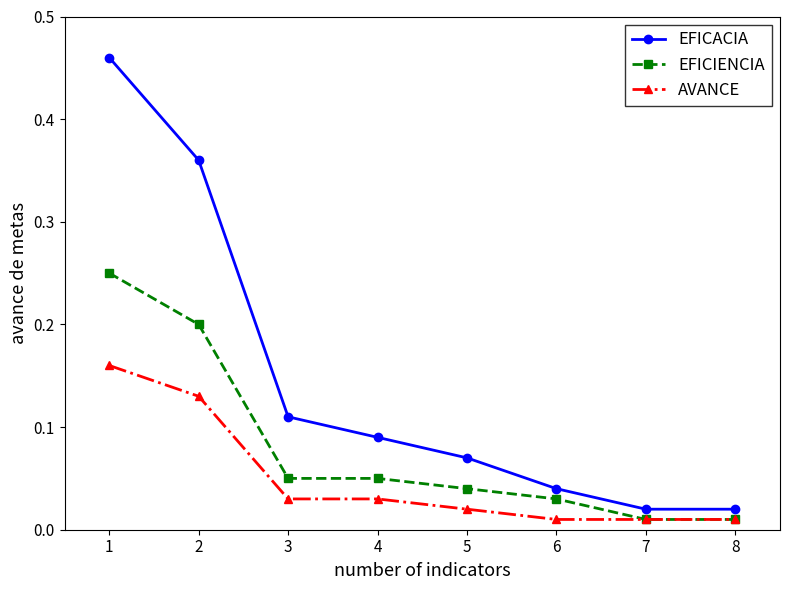

Which category has the highest value in the EFICIENCIA series?

1